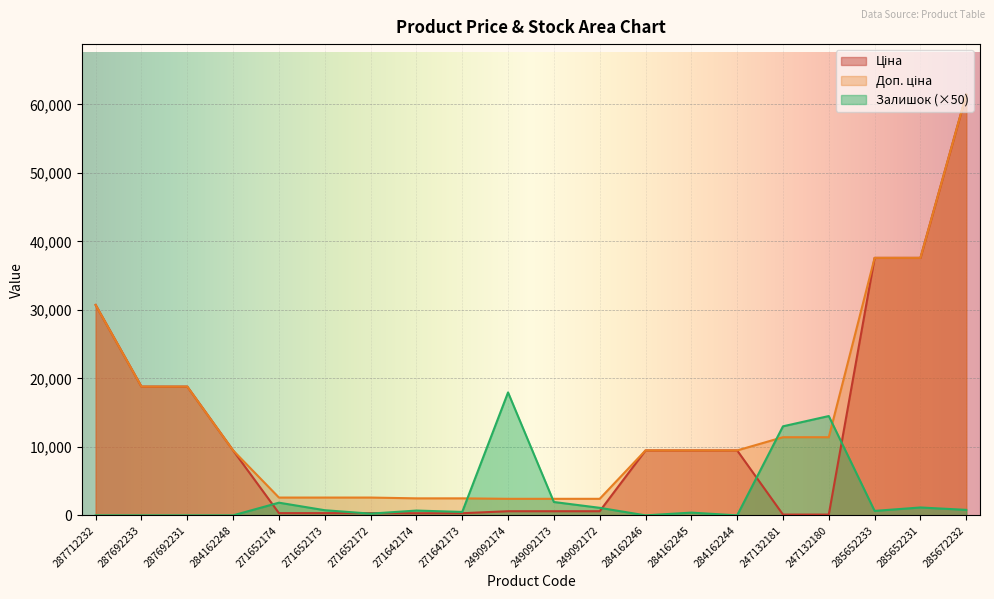

What is the value of the Ціна point at the 8th from the left?

310.3